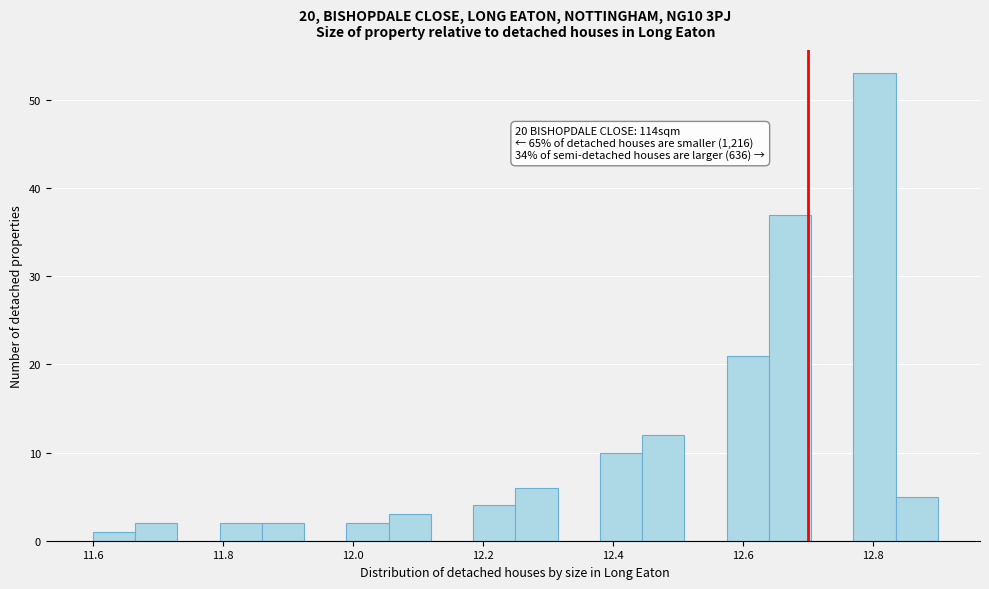

Around what value on the x-axis is the tallest bar? Give the approximate position of its centre, as read against the axis.

12.80